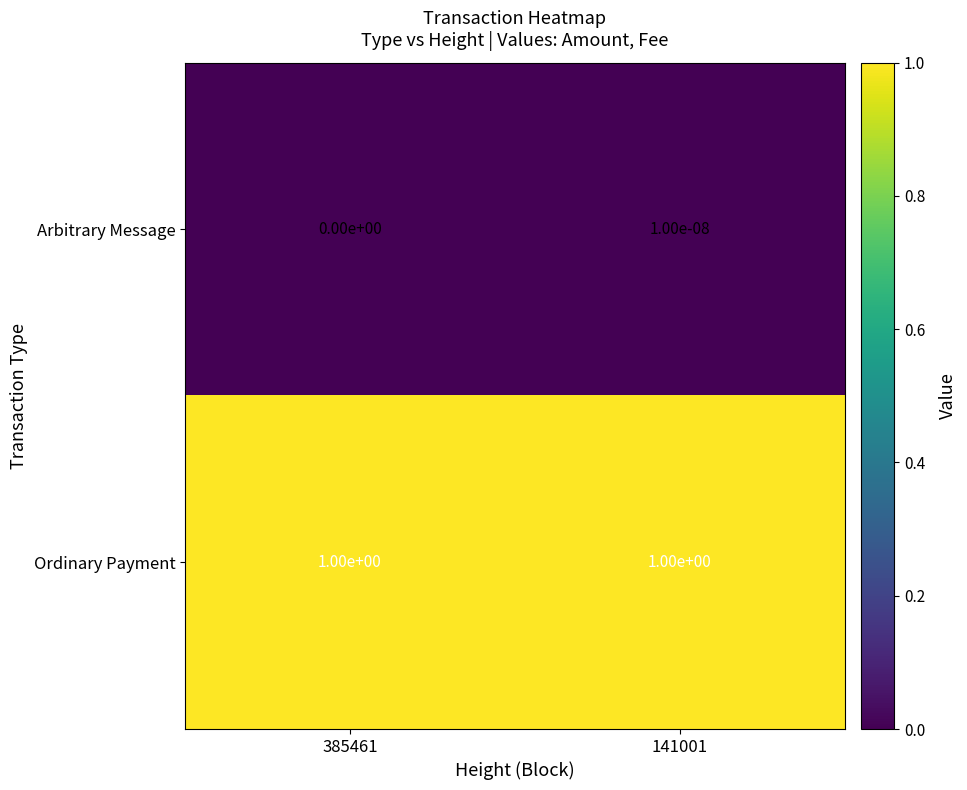

Which series changed the most between 385461 and 141001?

Arbitrary Message